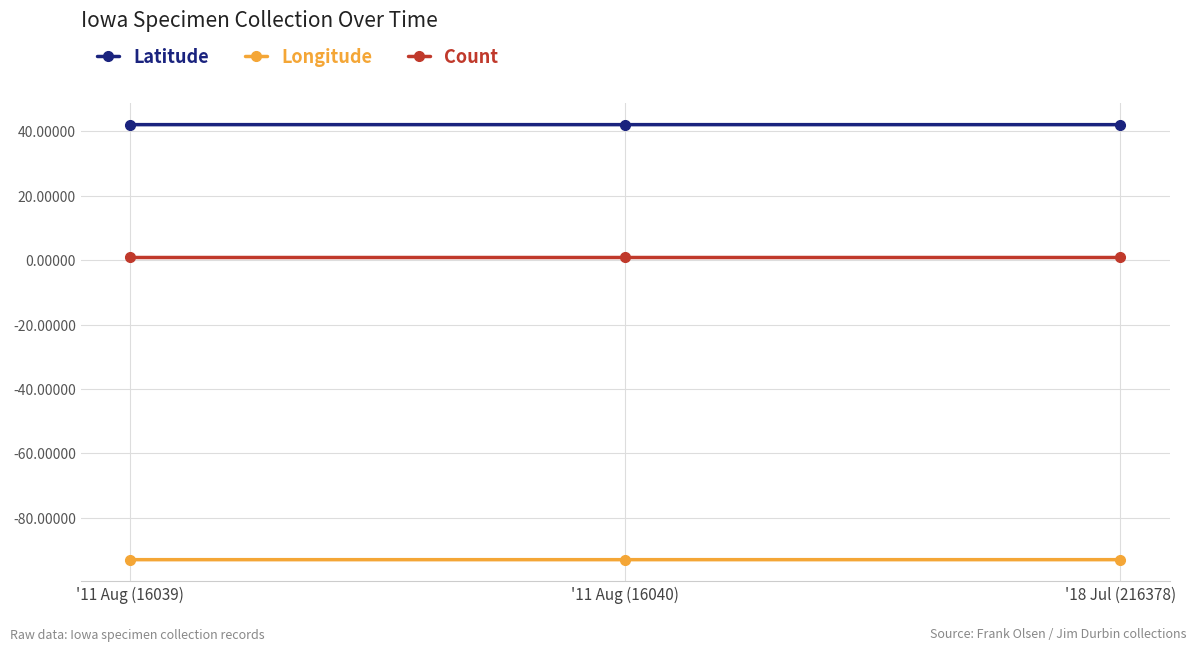

What position from the left is '11 Aug (16040)?

2